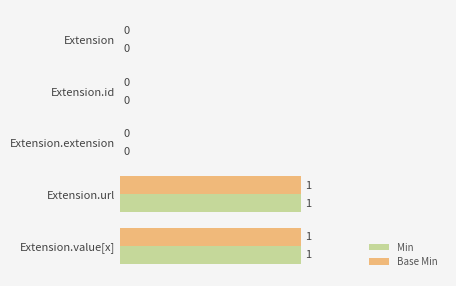

The value of Base Min at Extension.extension is 0. True or false?

True